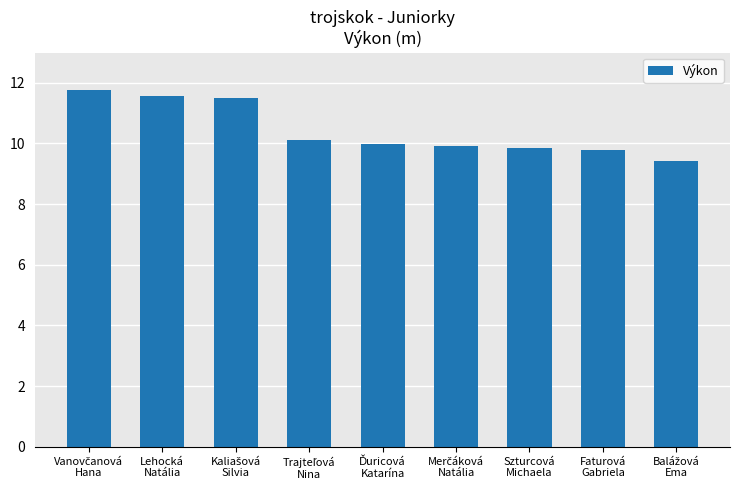

What is the value of the 9th bar from the left?

9.4